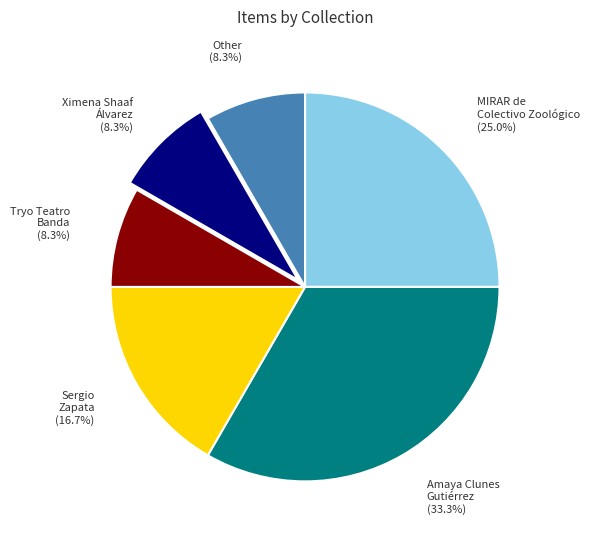

Which slice is the largest?

Amaya Clunes Gutiérrez